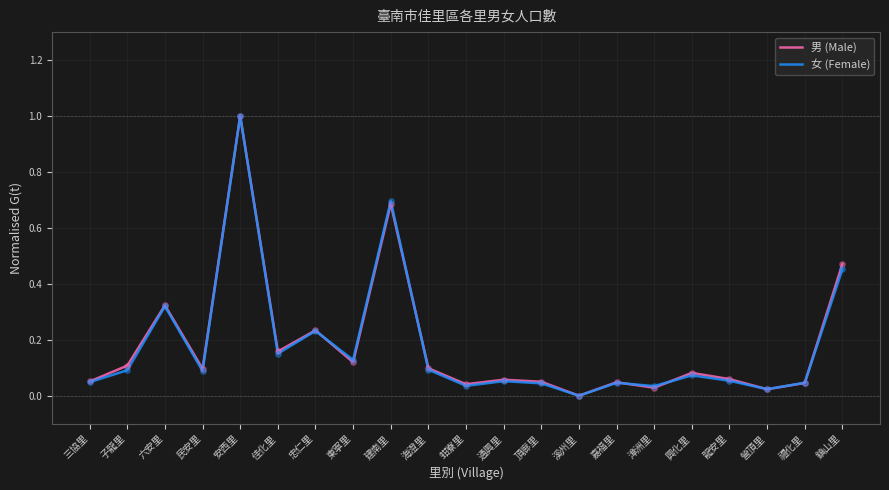

What are all the series names shown in the legend?

男 (Male), 女 (Female)